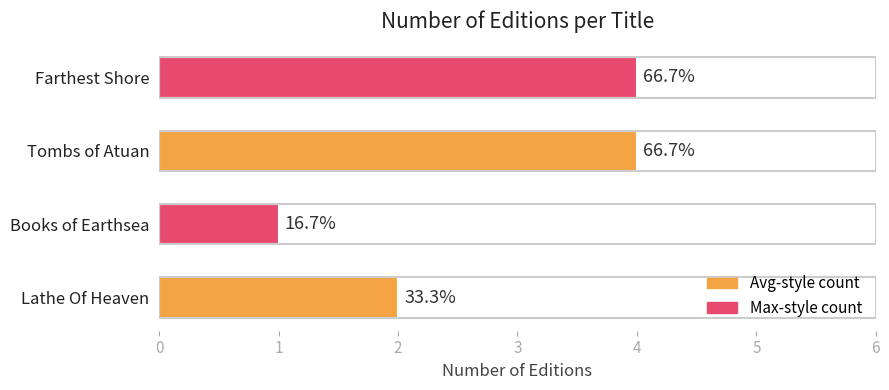

Does the chart contain any negative values?

No